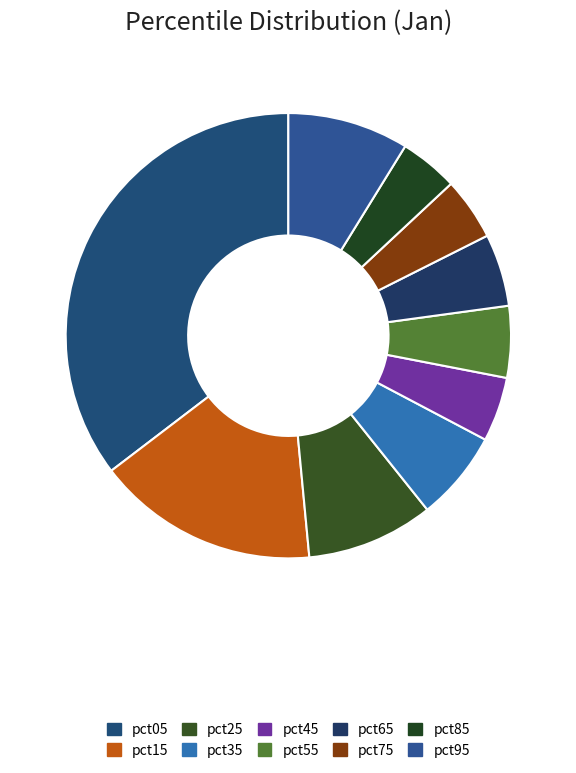

Count the number of slices in the pie.

10